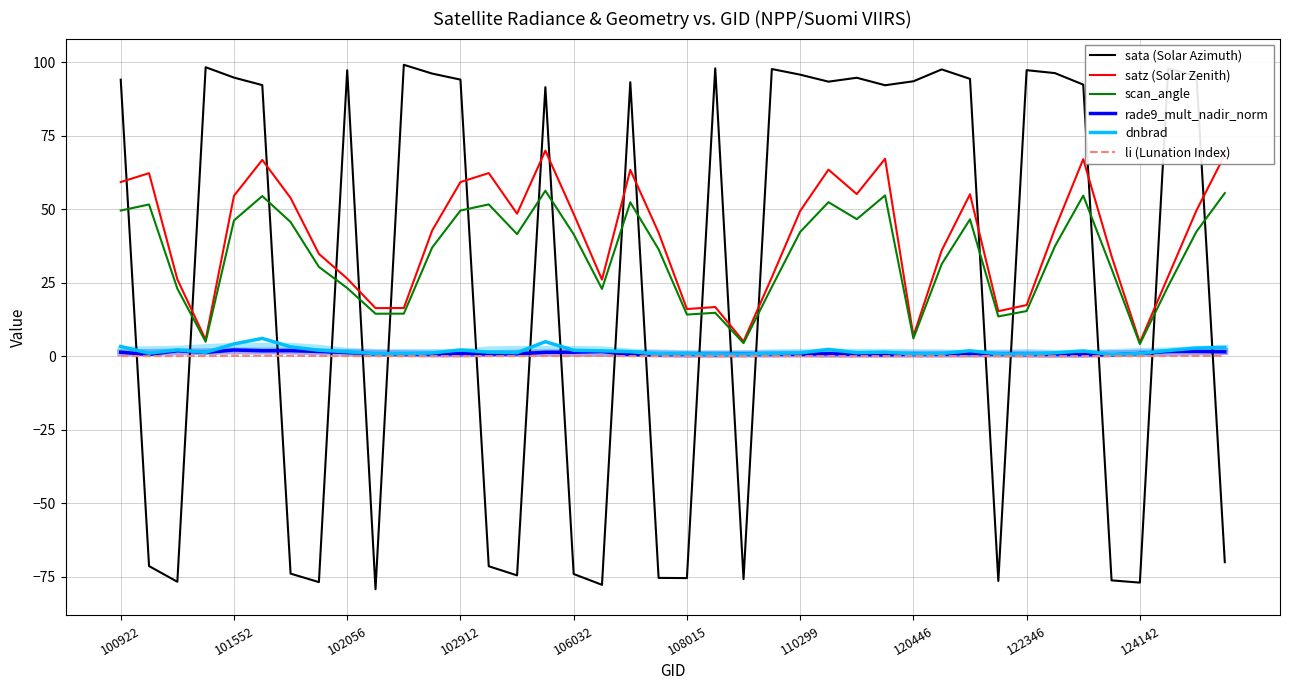

Is the value of satz (Solar Zenith) at 110299 greater than the value of li (Lunation Index) at 102056?

Yes